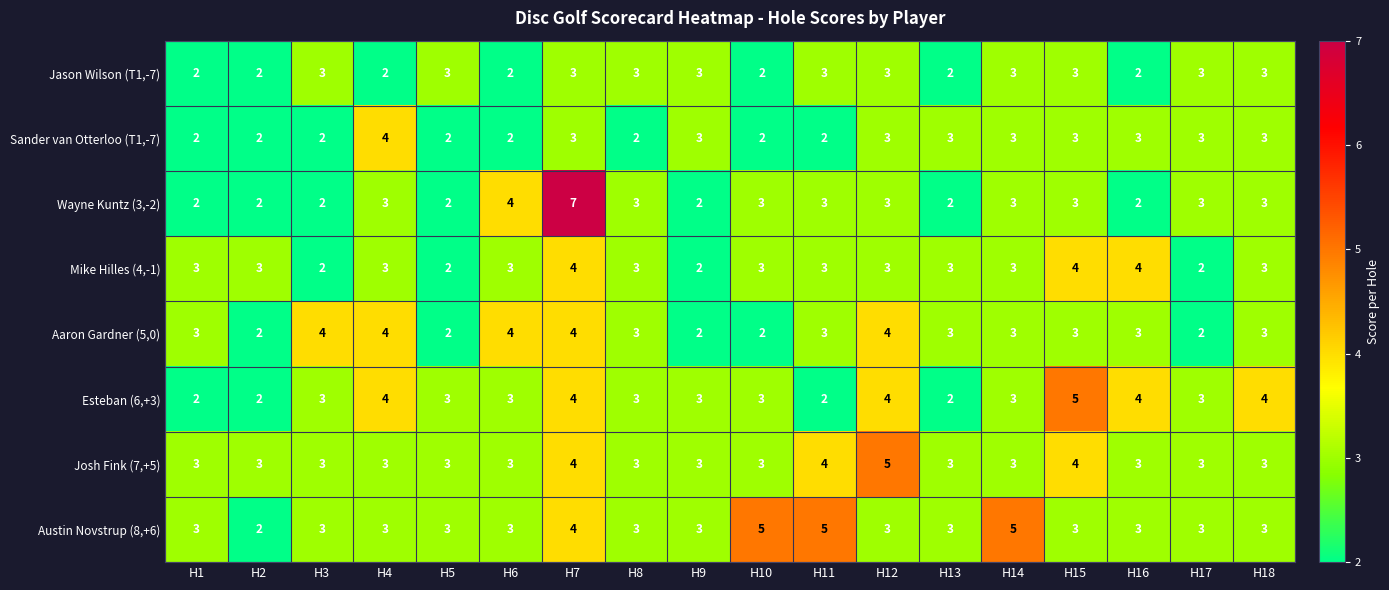

What is the maximum value shown in the chart?

7